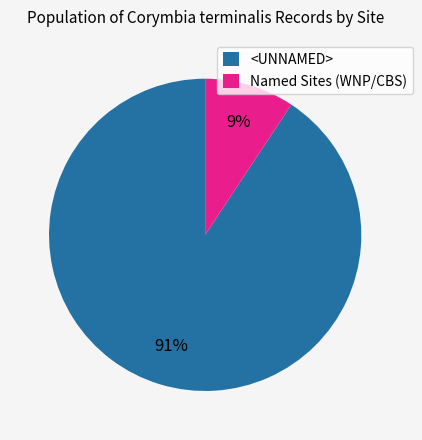

To the nearest percent, what is the average slice percentage?

50%